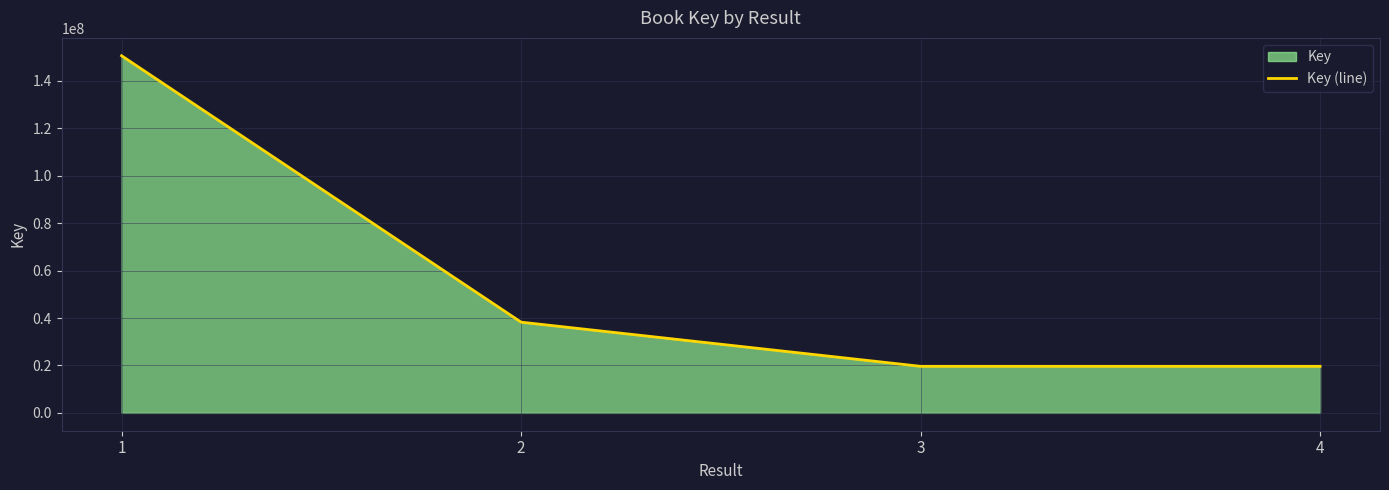

What is the sum of the values at 1 and 4?

170210321